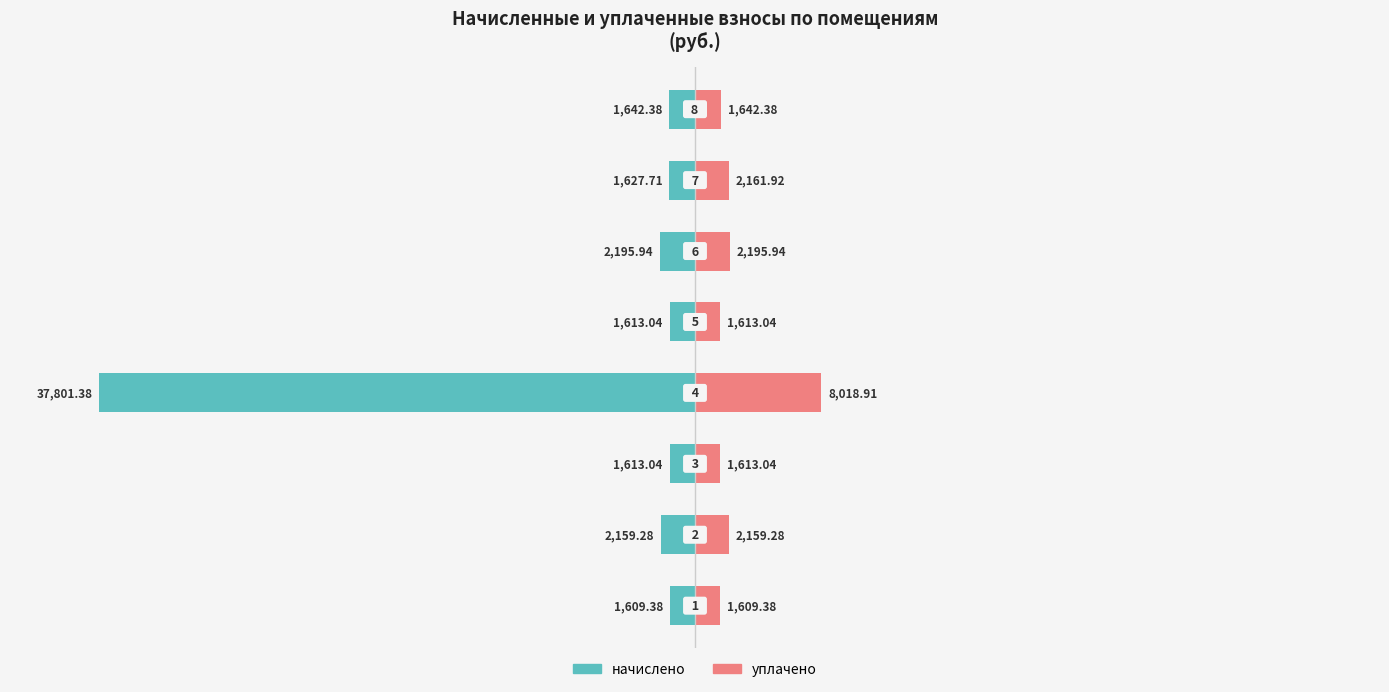

Is it true that уплачено equals 965.1 at 2?

False